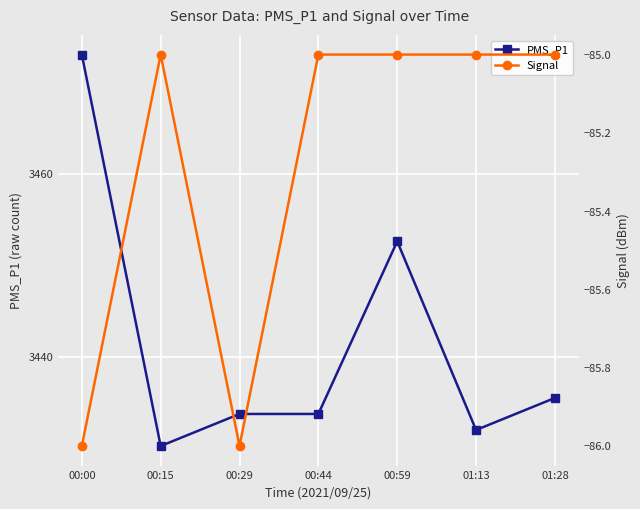

Rank the series by their average value, from lowest to highest.

Signal, PMS_P1